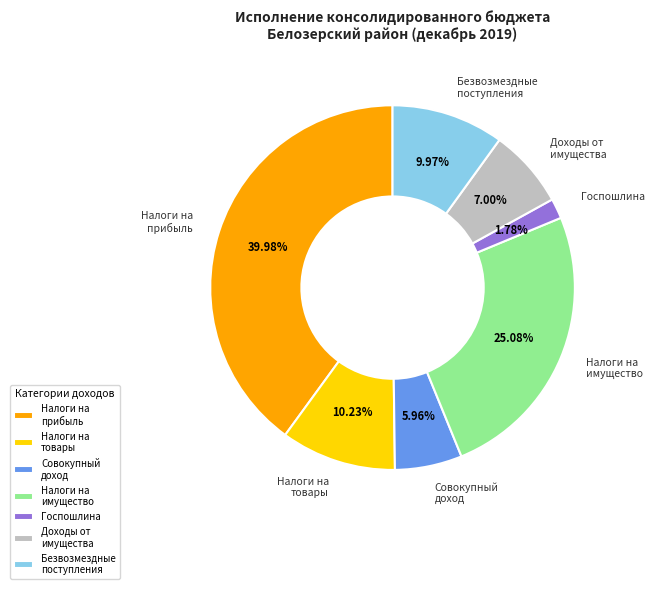

How many slices are in this pie chart?

7